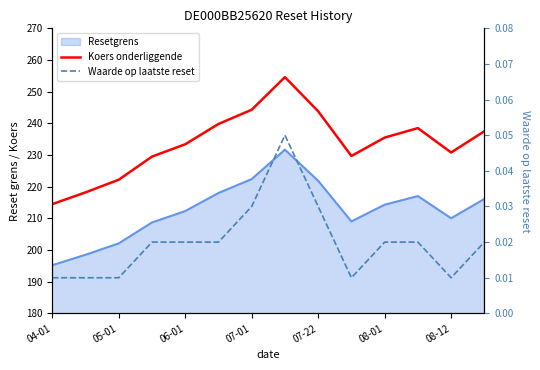

What is the greatest value displayed?

254.6